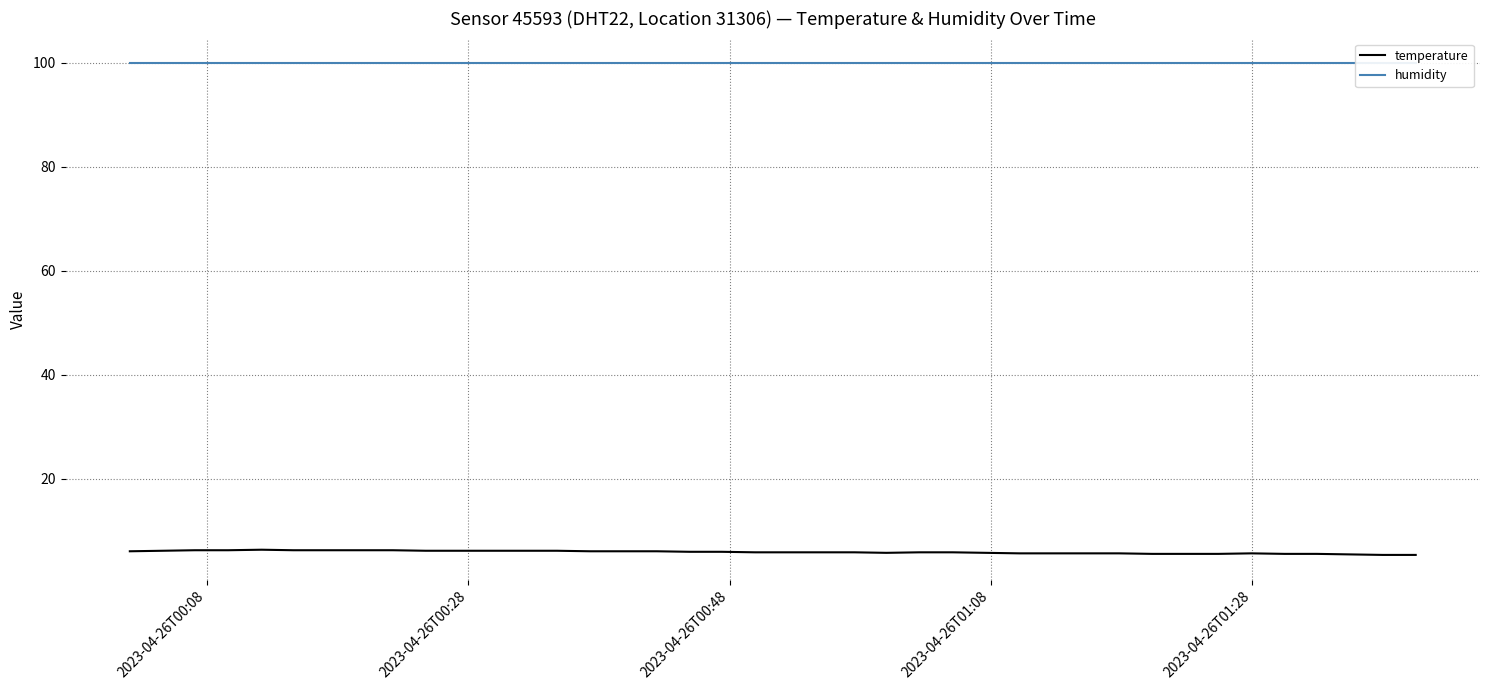

True or false: humidity and temperature cross at least once.

False